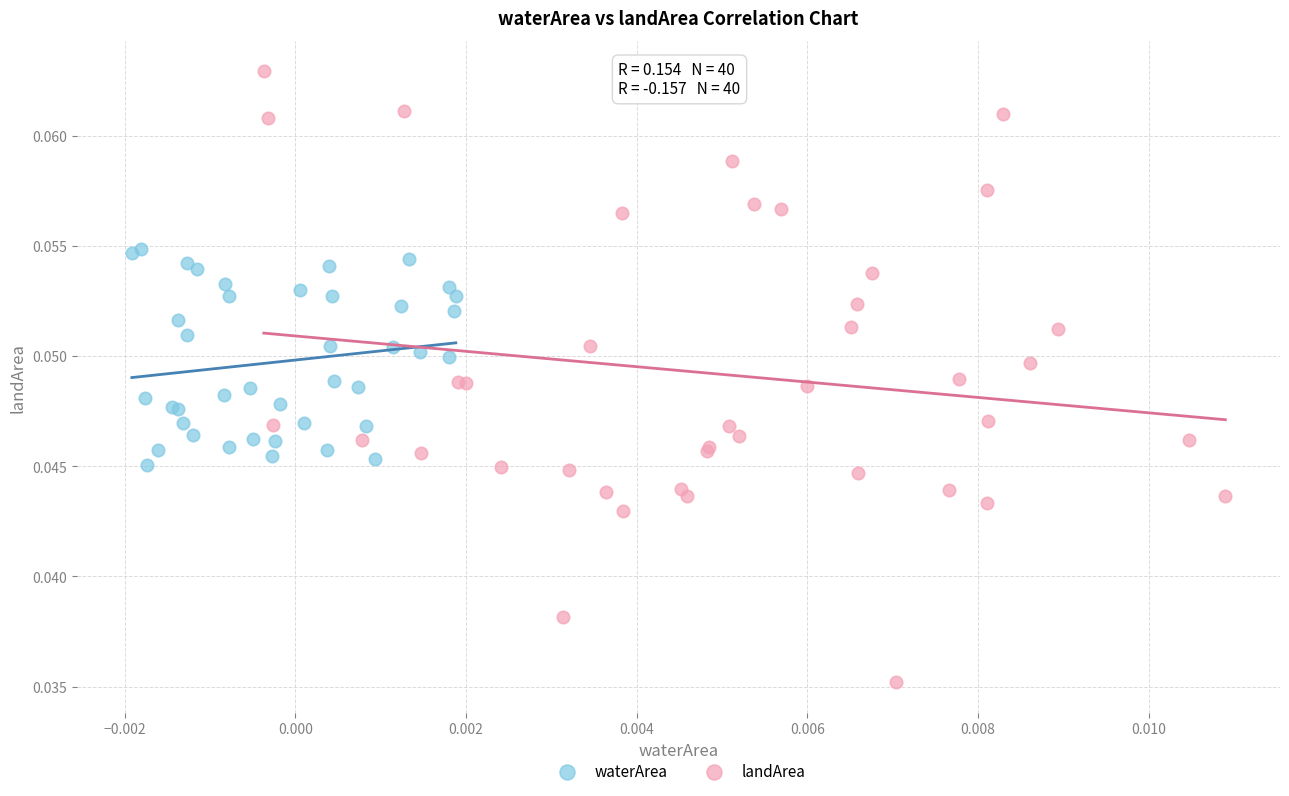

Which series has the largest Y range (max minus min)?

landArea